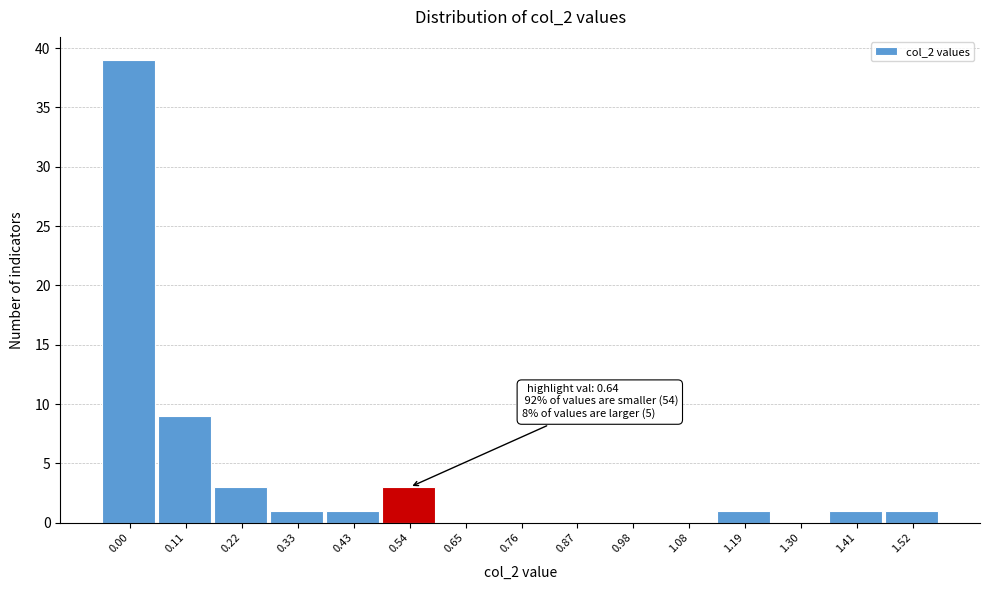

Reading left to right, extract all data points from this chart.

0.00=39	0.11=9	0.22=3	0.33=1	0.43=1	0.54=3	0.65=0	0.76=0	0.87=0	0.98=0	1.08=0	1.19=1	1.30=0	1.41=1	1.52=1